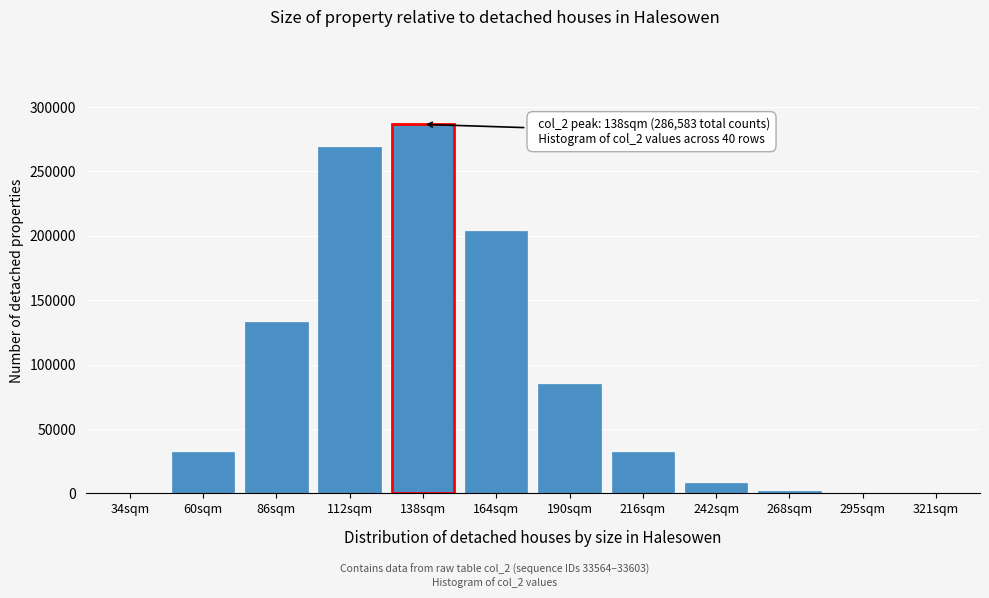

What is the greatest value displayed?

286583